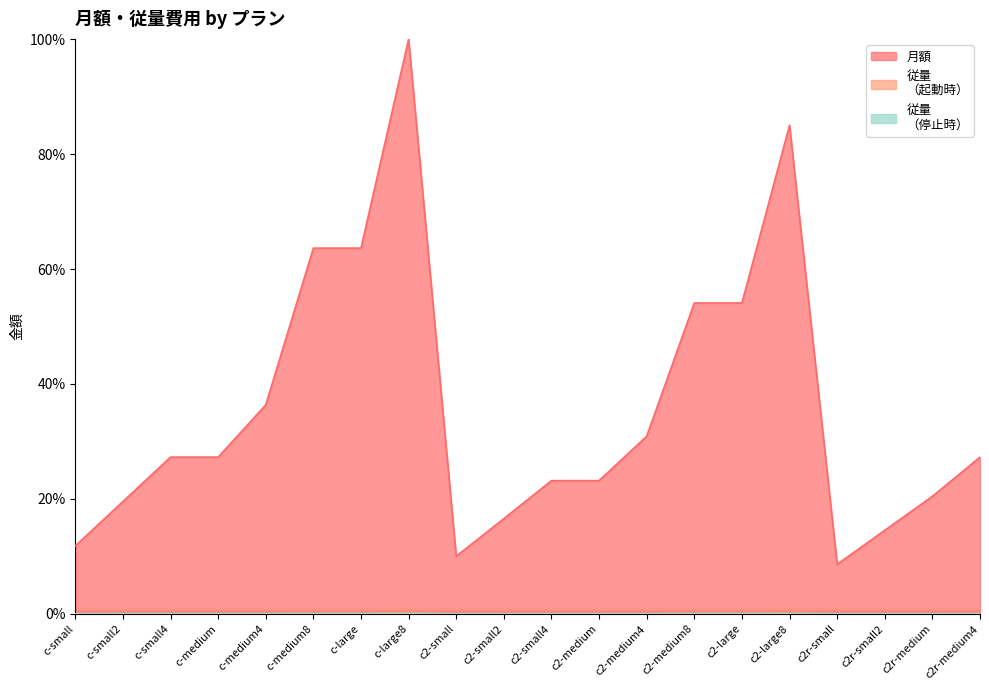

Reading left to right, list all the values displayed in this chart.

月額: 11.8	19.5	27.3	27.3	36.4	63.6	63.6	100.0	10.0	16.6	23.2	23.2	30.9	54.1	54.1	85.0	8.6	14.5	20.5	27.3
従量
（起動時）: 0.0	0.0	0.0	0.0	0.1	0.1	0.1	0.2	0.0	0.0	0.0	0.0	0.0	0.1	0.1	0.1	0.0	0.0	0.0	0.0
従量
（停止時）: 0.0	0.0	0.0	0.0	0.0	0.0	0.0	0.0	0.0	0.0	0.0	0.0	0.0	0.0	0.0	0.0	0.0	0.0	0.0	0.0